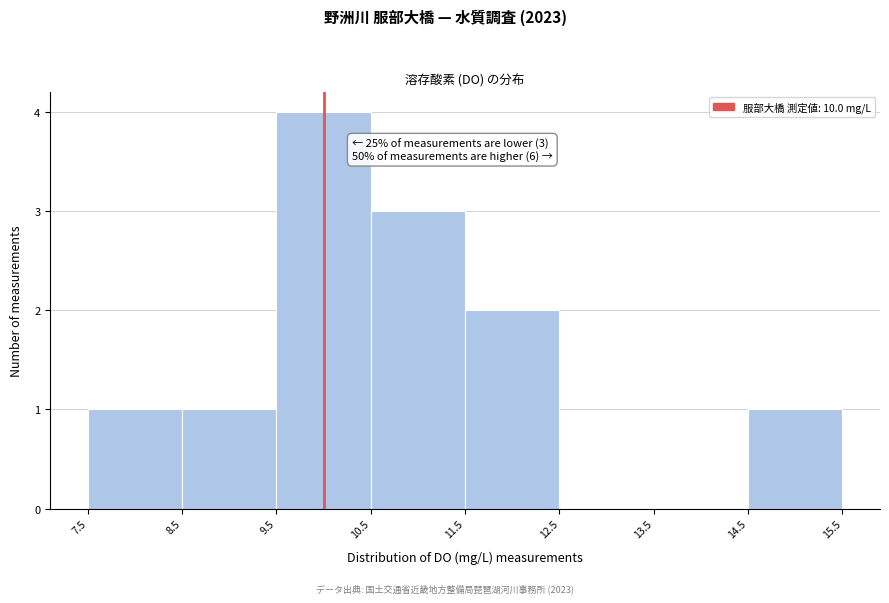

Which range on the x-axis has the tallest bar?

9.5 to 10.5